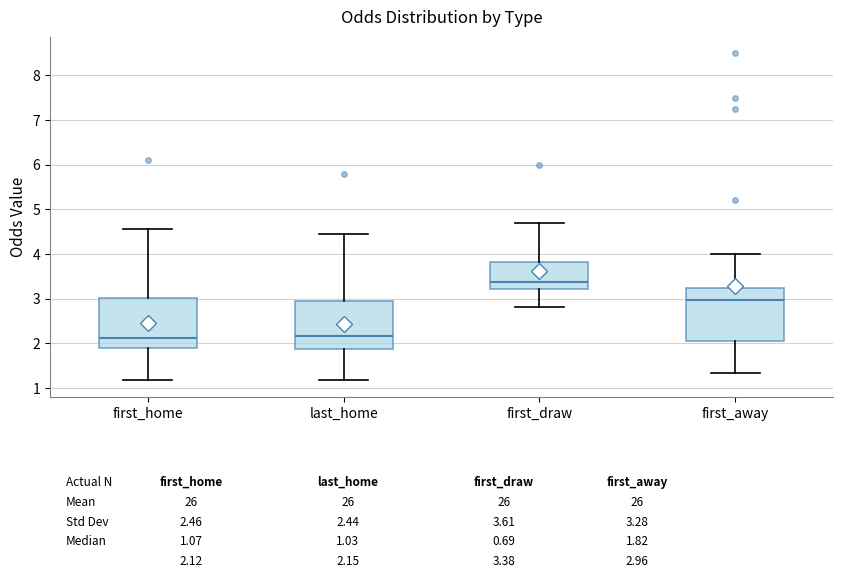

Which box has the highest median line?

first_draw